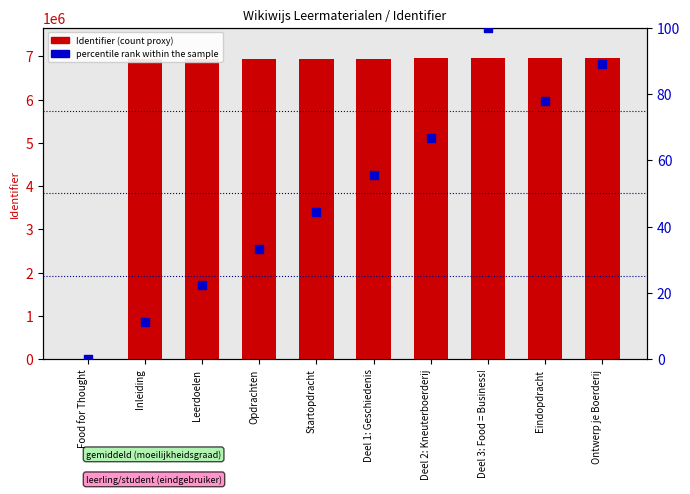

Which series contains the lowest Y value?

Identifier